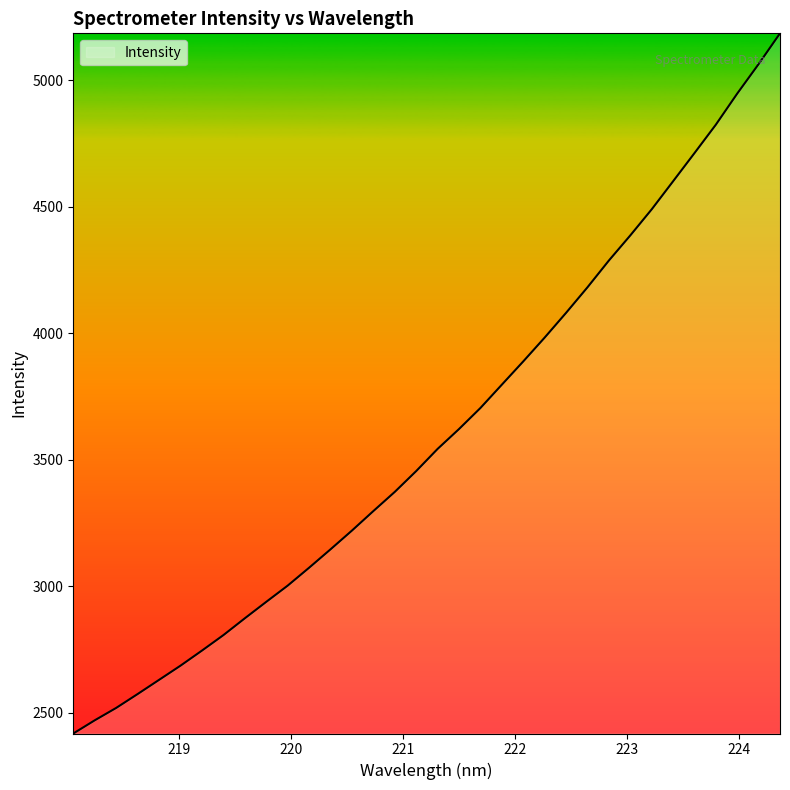

What is the difference between the maximum and minimum values?

2767.6